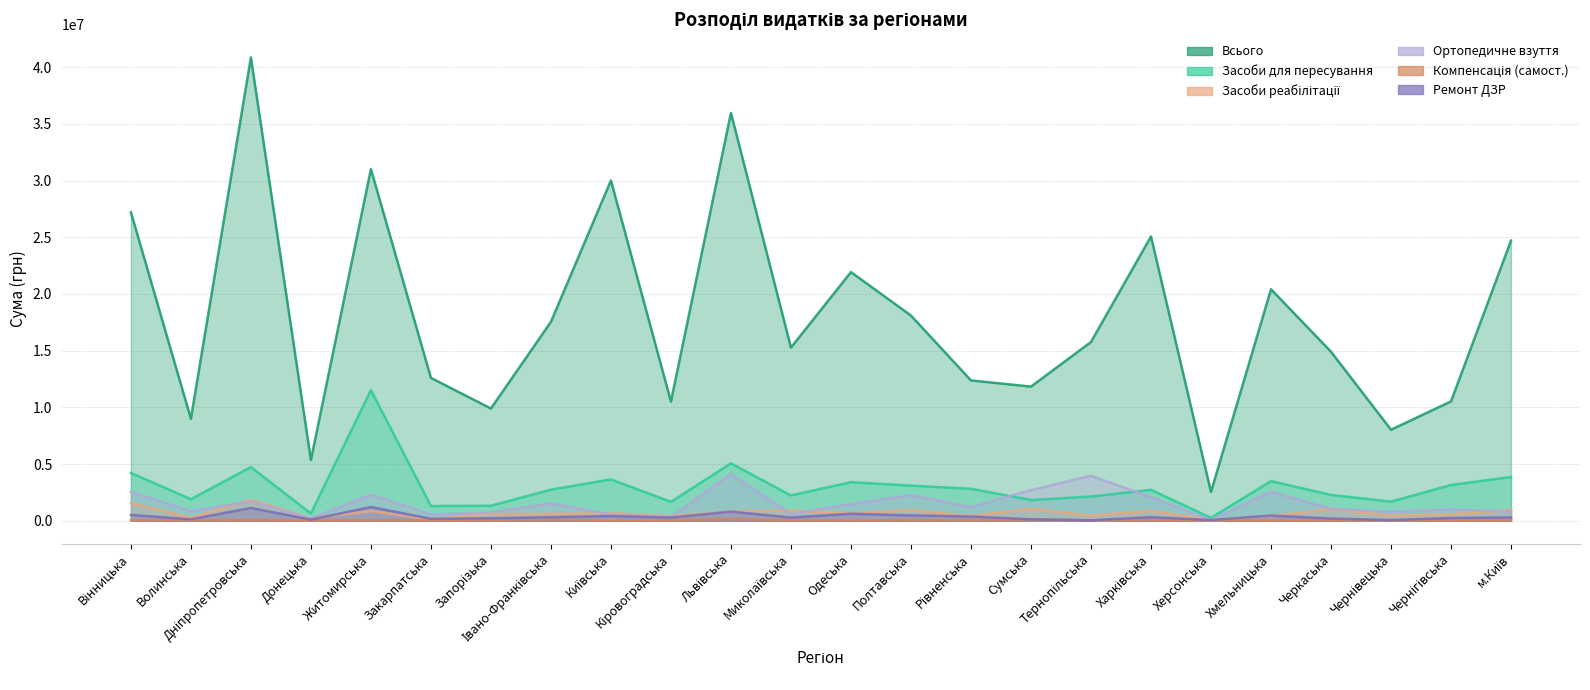

Reading left to right, list all the values displayed in this chart.

Засоби для пересування: 4213271	1896569	4729271	636403	11518751	1295385	1321107	2736636	3643019	1663889	5058434	2228878	3398731	3093400	2817051	1826923	2130791	2723185	252082	3498240	2272859	1686185	3148893	3852617
Компенсація (самост.): 32620	46230	72960	9145	54850	36174	18492	109263	5100	39656	156439	39222	20954	62106	48968	104683	29434	45145	0	4146	23144	2494	19345	10937
Ремонт ДЗР: 508990	123487	1123154	95054	1210377	168592	219283	307988	410886	276475	800932	278025	614309	472638	368732	127285	35965	310976	56182	452477	190437	54444	239267	291388
Всього: 27205487	8994656	40858864	5356578	31006424	12595873	9896516	17539313	30009940	10508126	35964773	15269068	21926476	18093588	12373490	11827064	15759825	25068364	2536951	20411927	14902417	8024281	10520836	24704815
Засоби реабілітації: 1541286	253547	1848970	211874	852337	115120	615047	594049	681763	405717	806169	890366	660605	925925	421513	1041188	452111	874502	49861	417170	997726	459282	554477	961925
Ортопедичне взуття: 2535843	849530	1703329	198994	2287823	551898	737319	1529367	544935	331824	4113985	596852	1471154	2256698	1199691	2693852	3967037	2074418	53708	2545314	1052740	776683	992479	814410